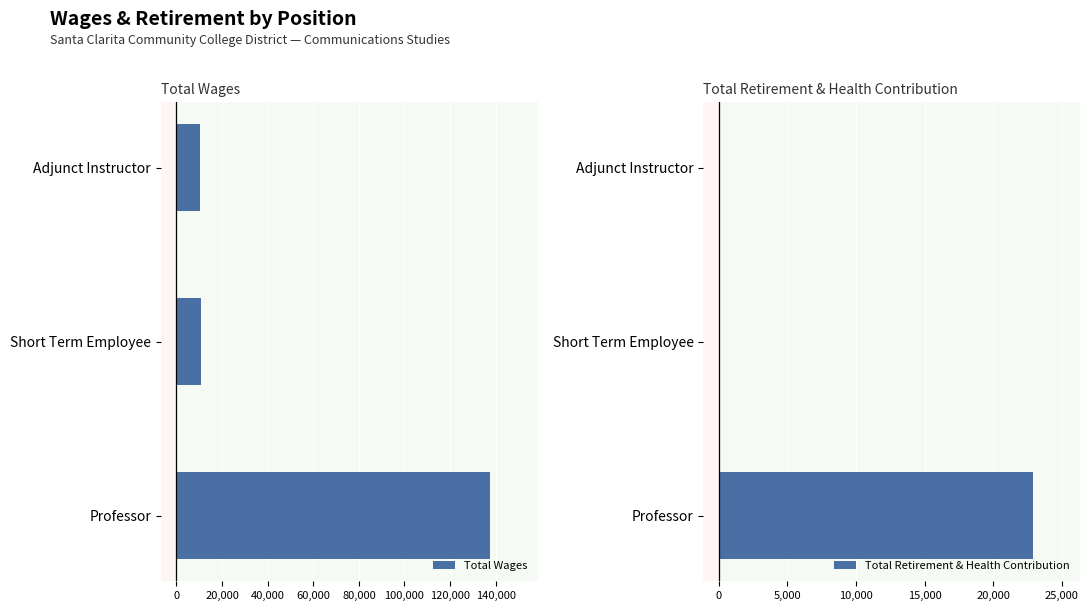

At which label is Total Wages closest to 73985?

Short Term Employee